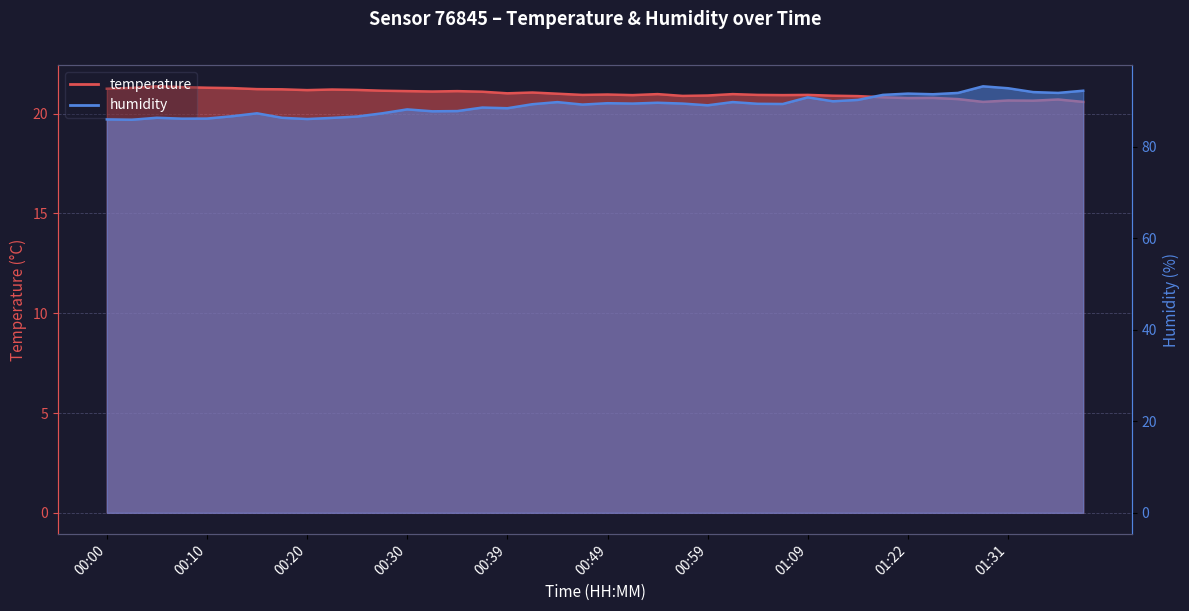

What is the label of the 30th point from the left?

01:14